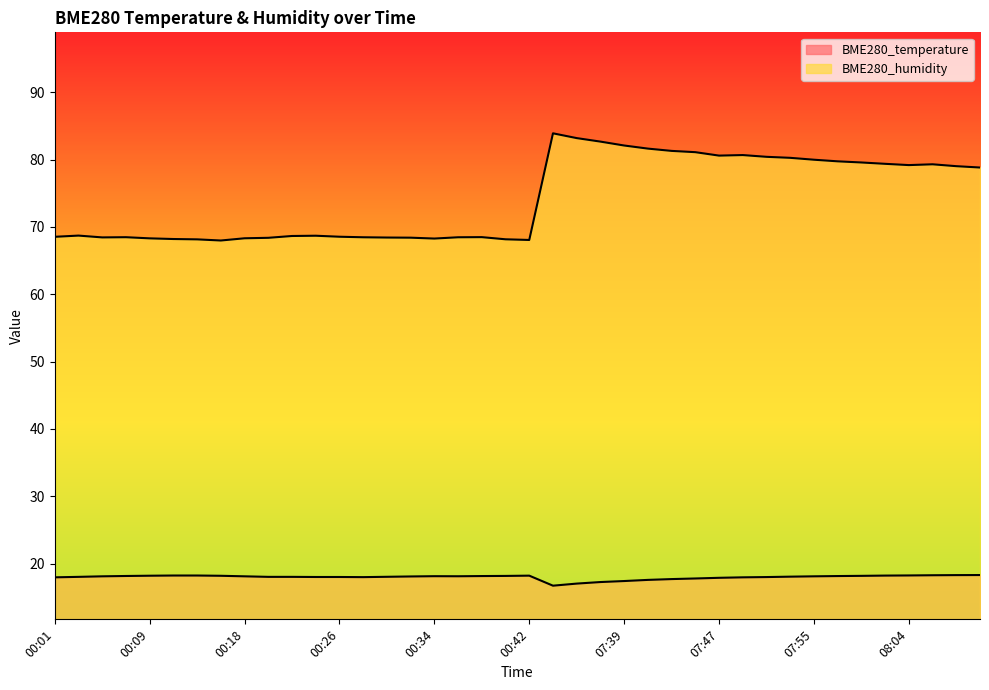

True or false: BME280_humidity has a value of 53.4 at 07:55.

False